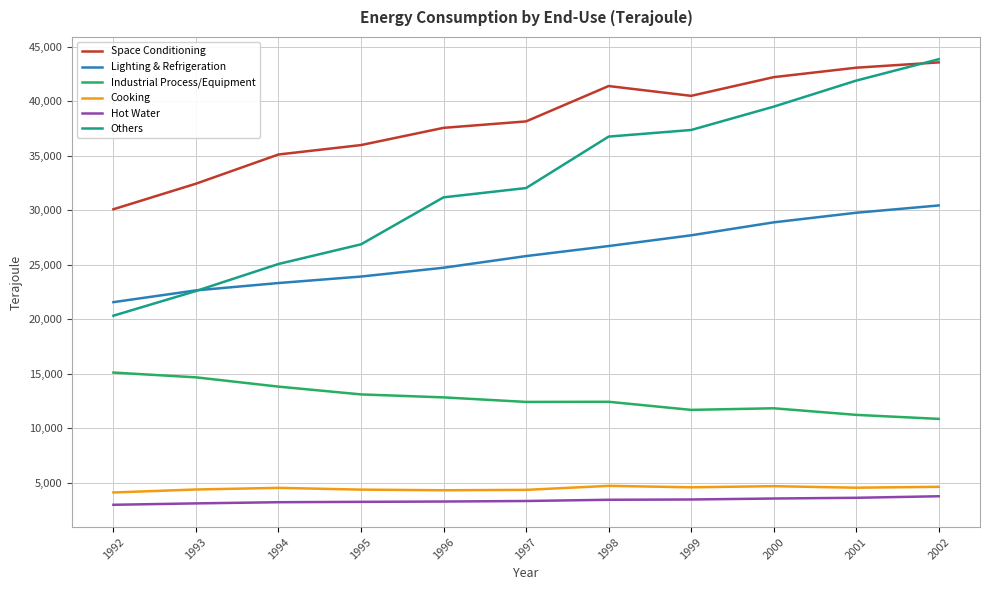

How many values in the Others series are below 32044?

5